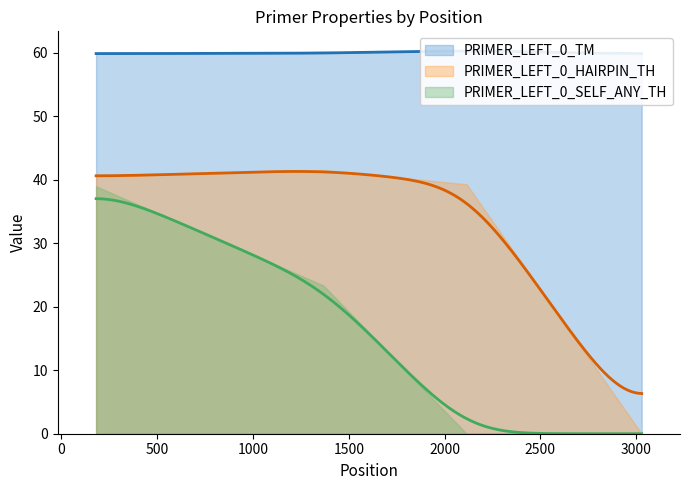

What is the value of the PRIMER_LEFT_0_SELF_ANY_TH point at the 1st from the left?

39.0